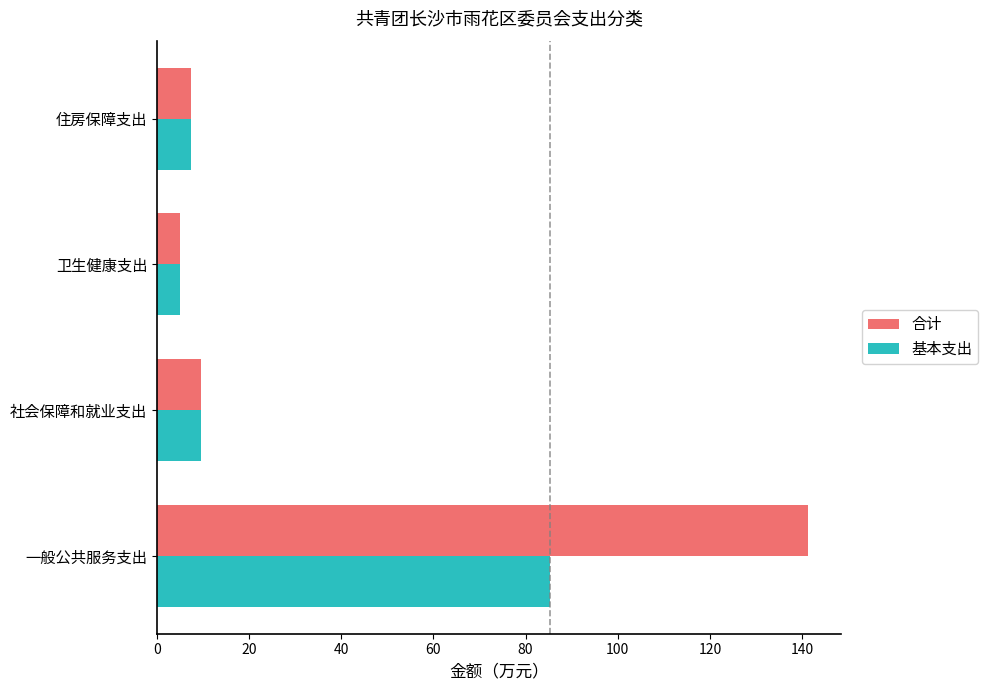

Is it true that 基本支出 equals 5.0 at 卫生健康支出?

True